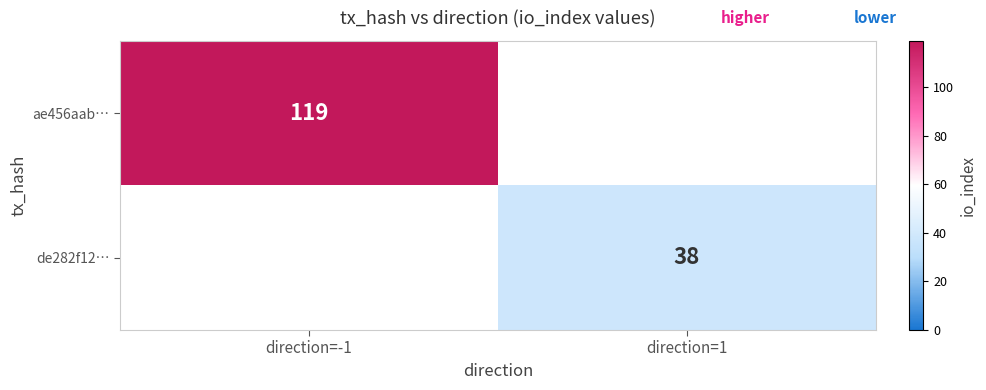

True or false: ae456aab… has a value of 192 at direction=-1.

False